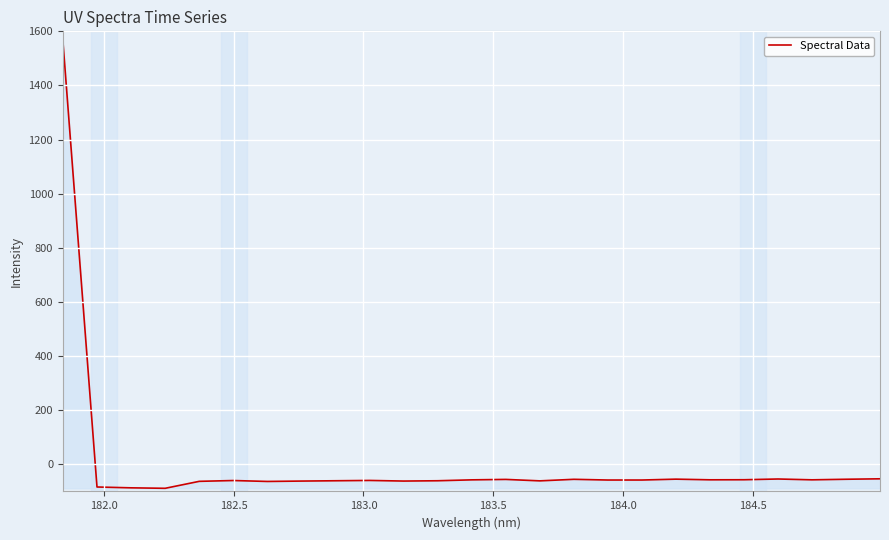

What is the difference between the maximum and minimum values?

1652.3